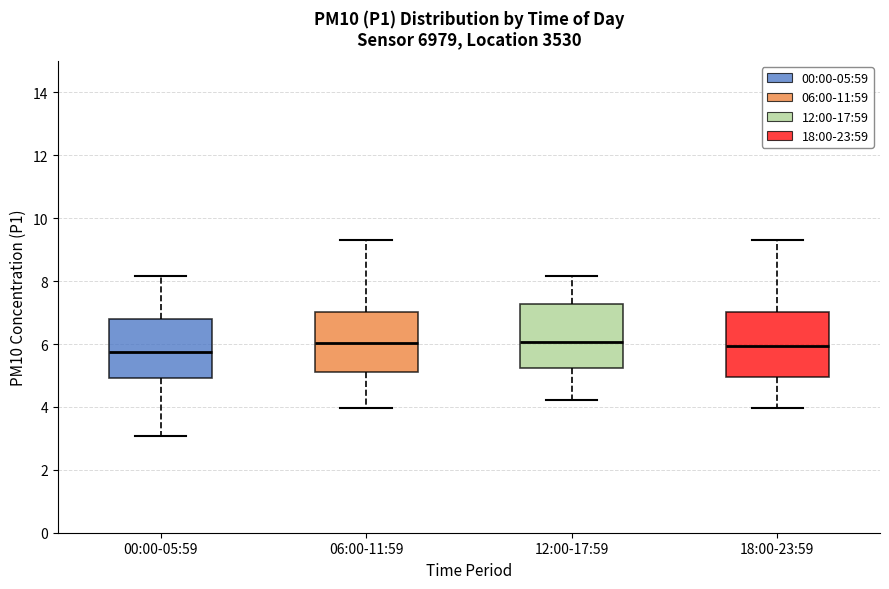

Reading left to right, transcribe this box plot: for each box, give where its median line is, the range the box spans, and where its two whiskers end, as read against the y-axis. The values are not printed on the chart, so give them approximately, as read against the axis.

00:00-05:59: median 5.8, box 5.0 to 6.8, whiskers 3.0 to 8.2
06:00-11:59: median 6.0, box 5.2 to 7.0, whiskers 4.0 to 9.4
12:00-17:59: median 6.0, box 5.2 to 7.2, whiskers 4.2 to 8.2
18:00-23:59: median 6.0, box 5.0 to 7.0, whiskers 4.0 to 9.4